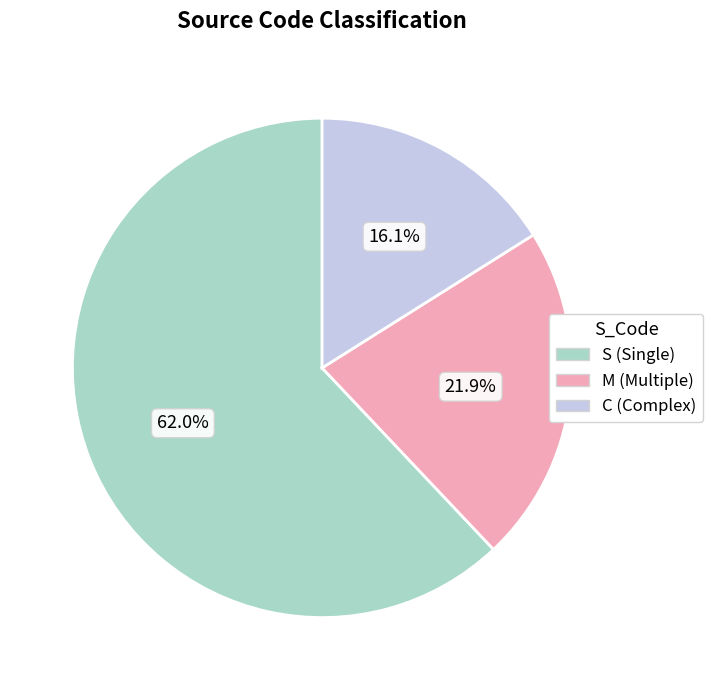

How many slices are in this pie chart?

3